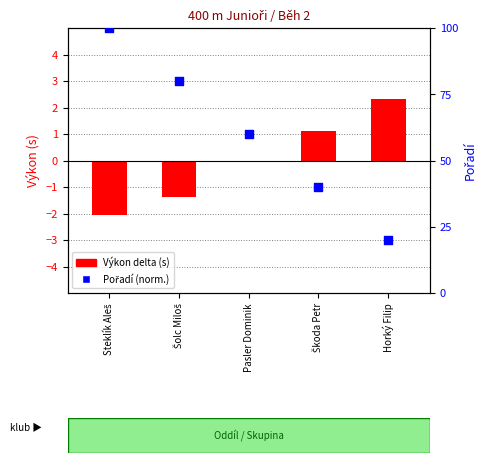

At which category is the sum across all series the highest?

Steklík Aleš